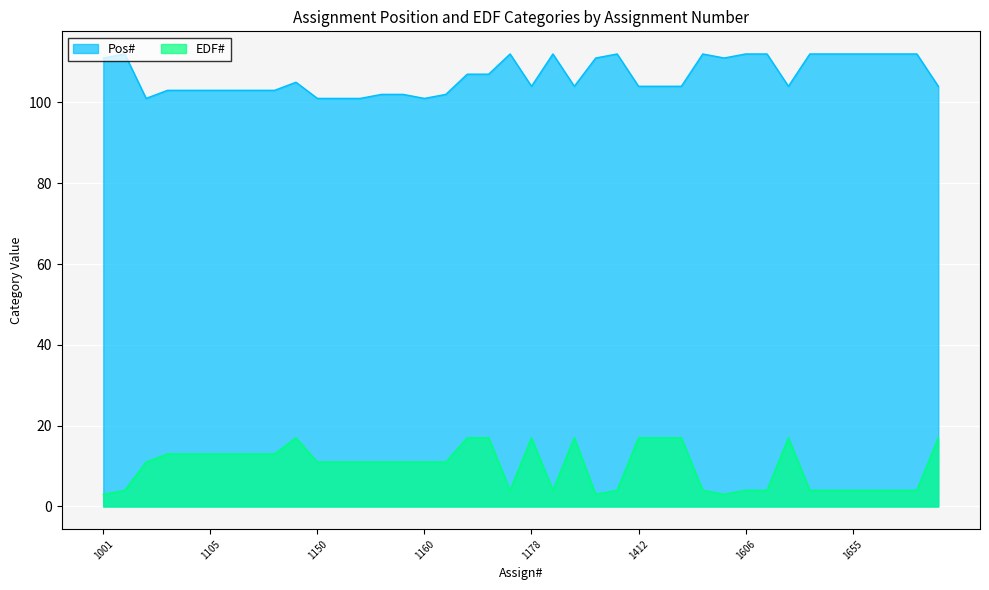

How many series are shown in this chart?

2